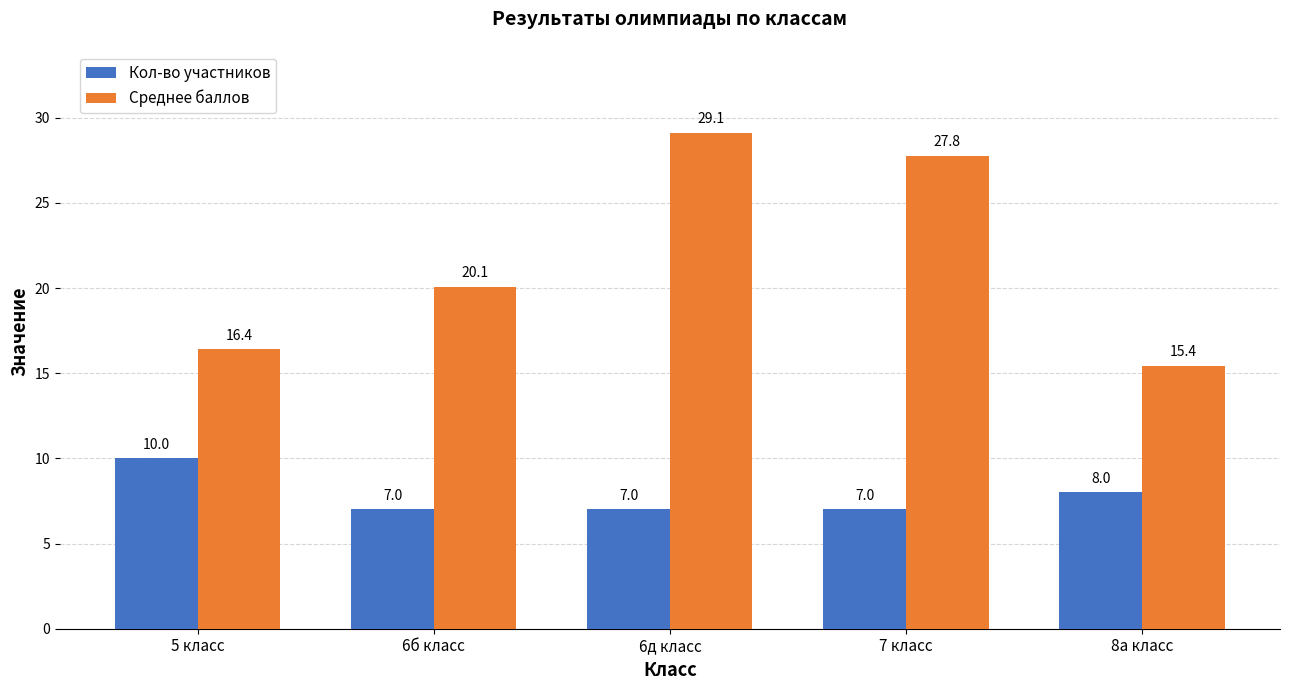

What is the average value of the Среднее баллов series?

21.8